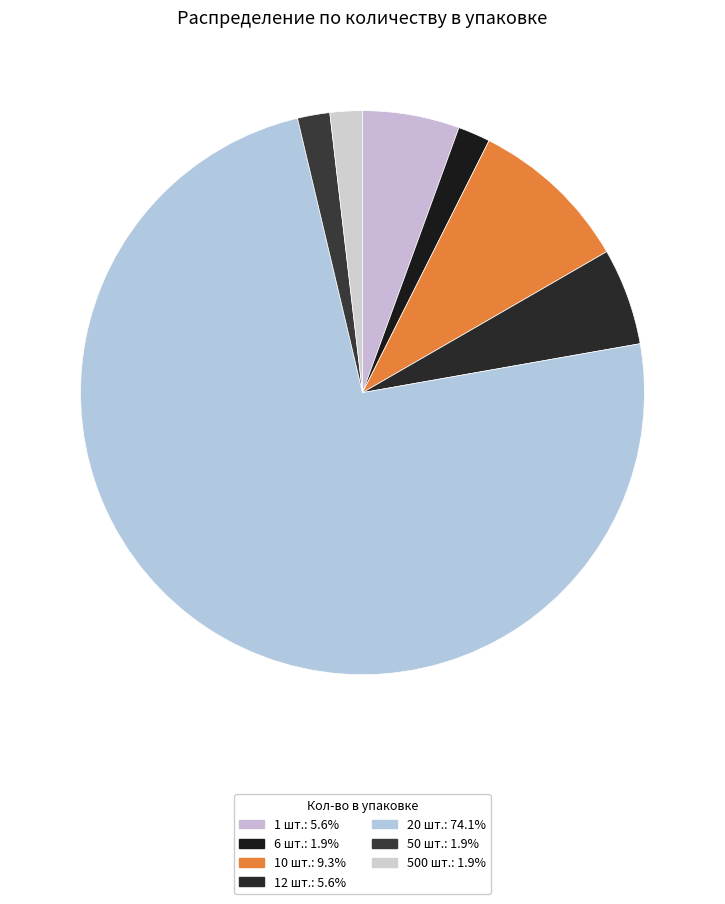

Is it true that 500 шт. is 16% of the pie?

False